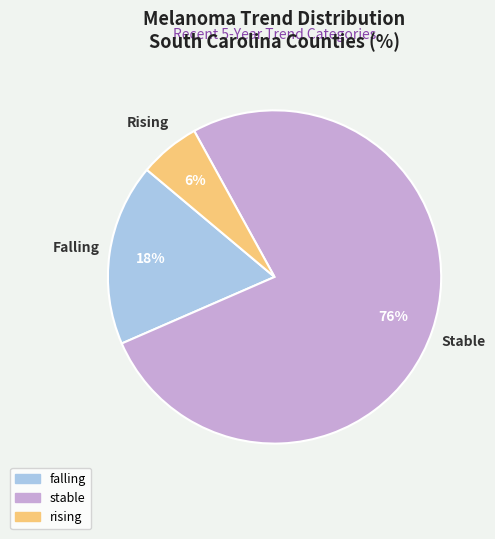

How many slices are in this pie chart?

3